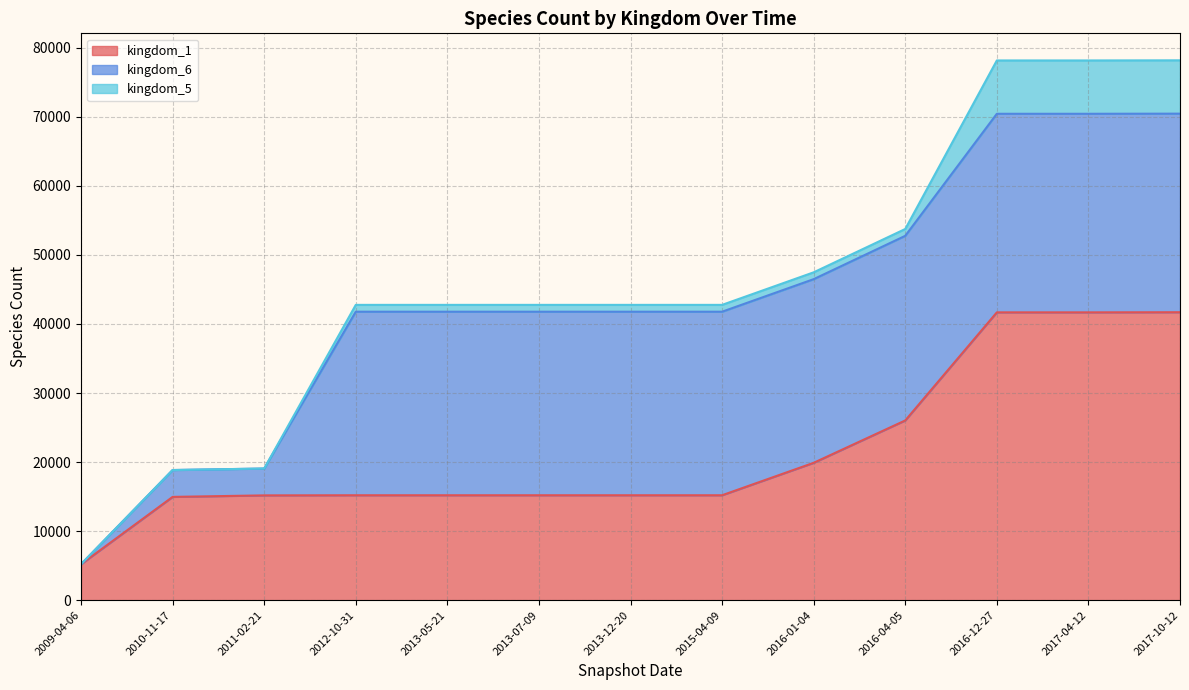

What is the sum of the kingdom_5 values at 2017-10-12 and 2010-11-17?

7726